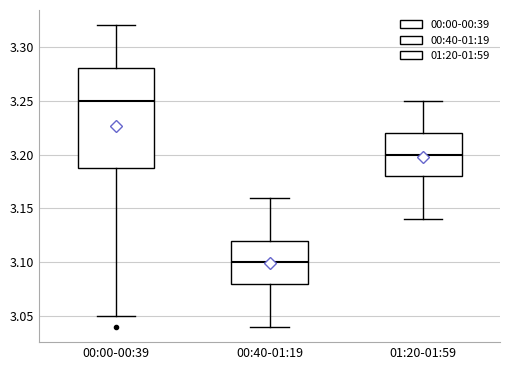

Which box is the tallest, from its lower edge to its upper edge?

00:00-00:39